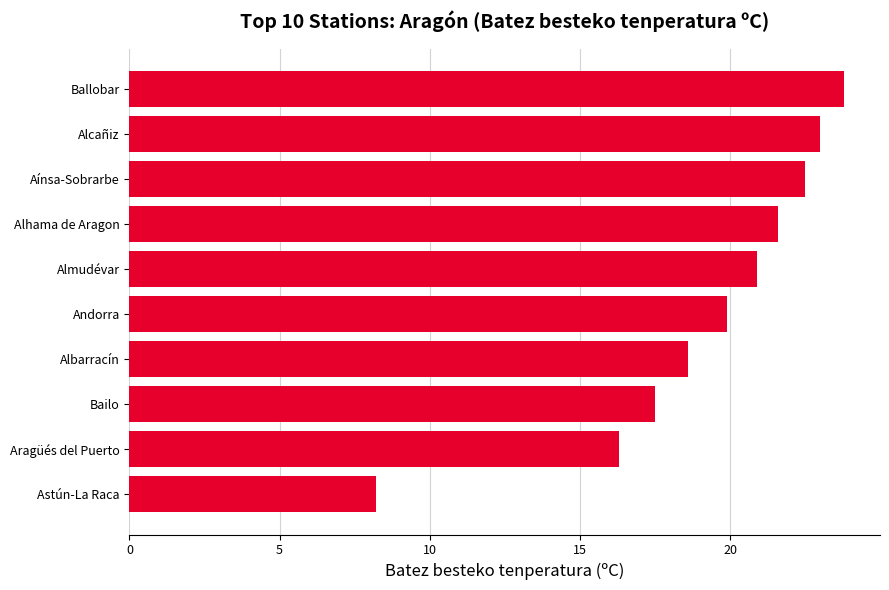

What is the difference between the second highest and minimum values?

14.8